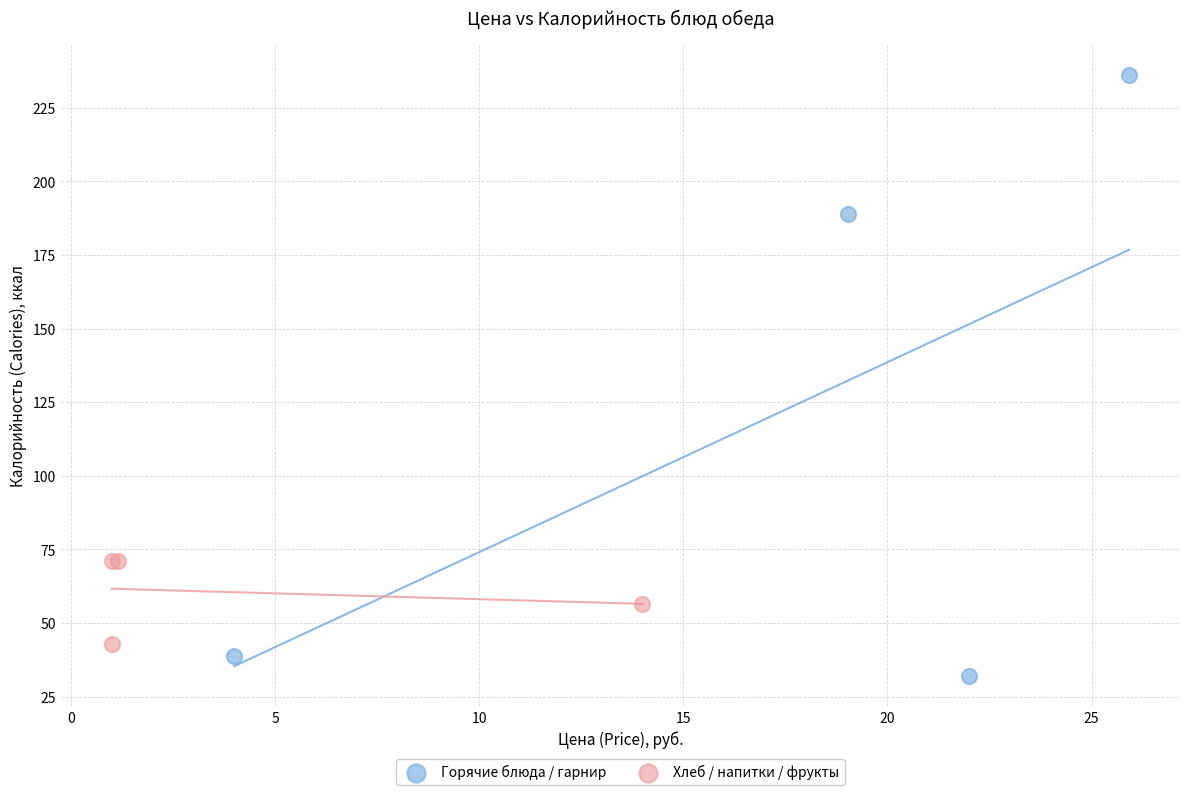

What are all the series names shown in the legend?

Горячие блюда / гарнир, Хлеб / напитки / фрукты